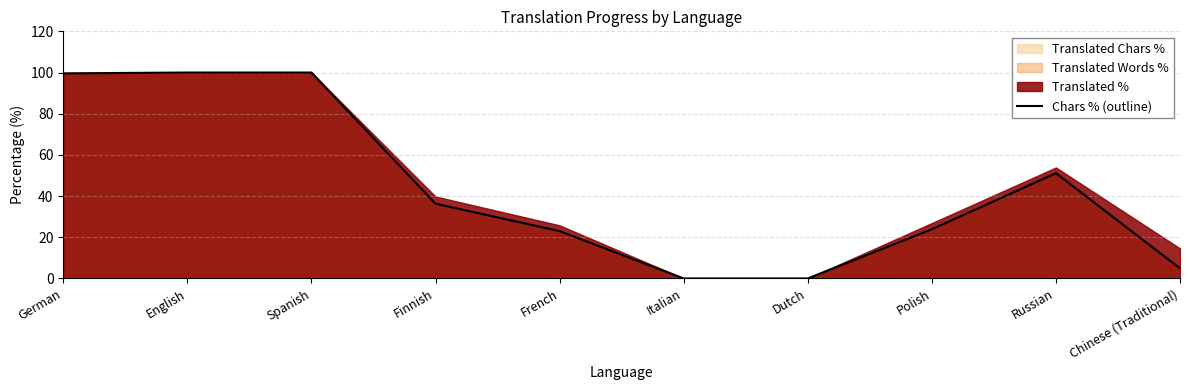

What is the average value?

43.9